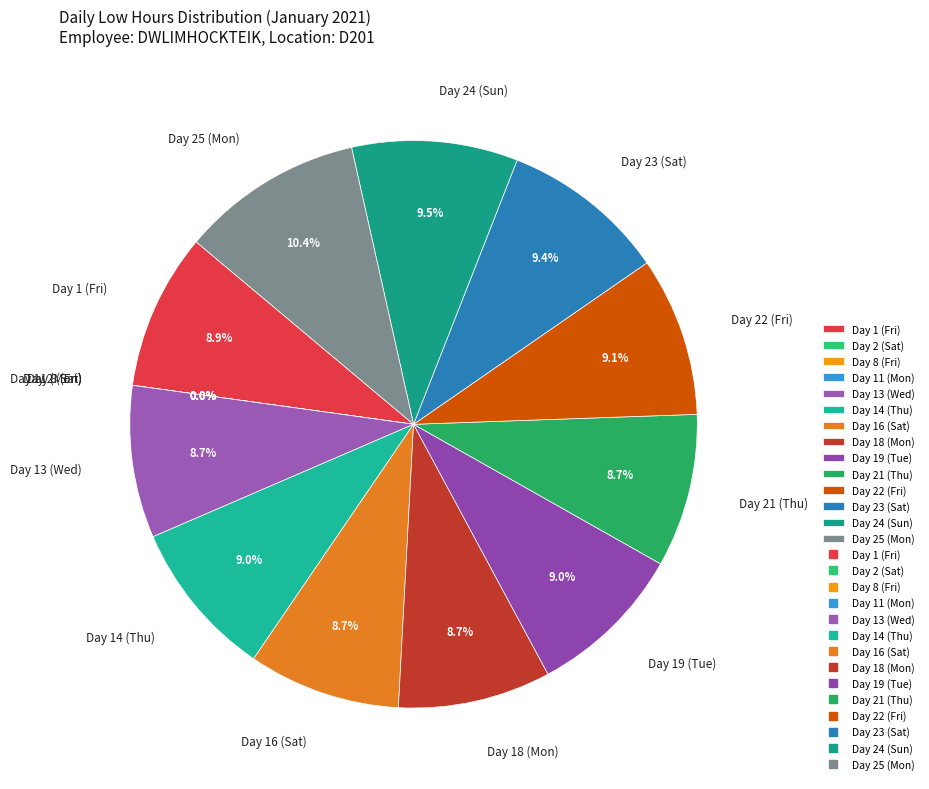

How many slices are in this pie chart?

14